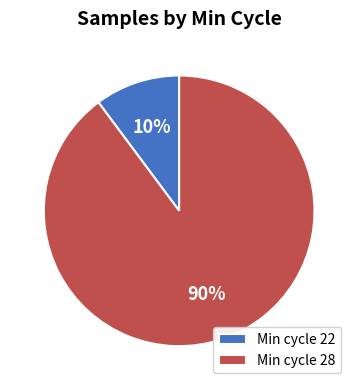

To the nearest percent, what percentage of the pie is Min cycle 22?

10%